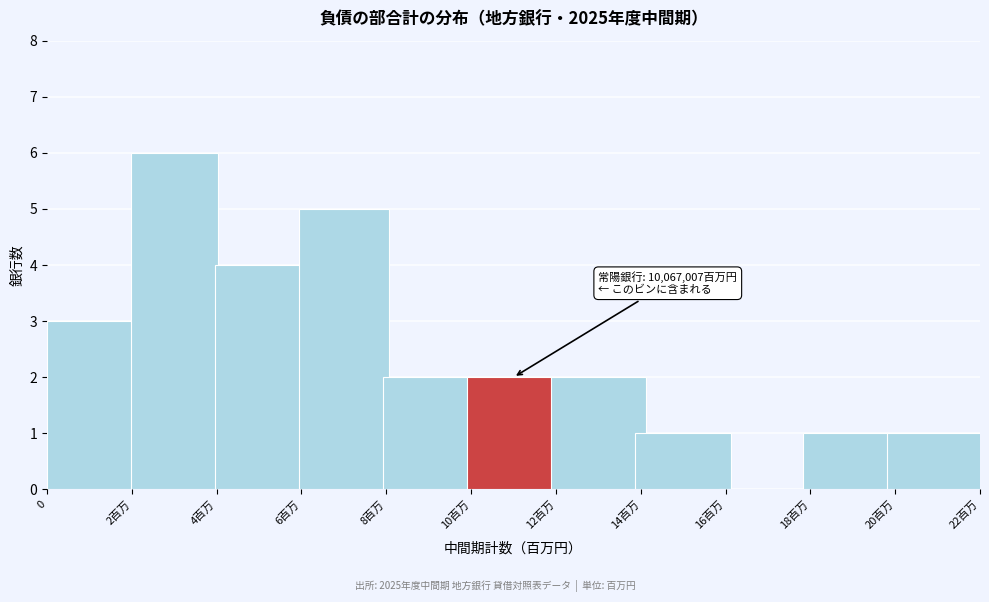

Reading left to right, extract all data points from this chart.

0=3	2百万=6	4百万=4	6百万=5	8百万=2	10百万=2	12百万=2	14百万=1	16百万=0	18百万=1	20百万=1